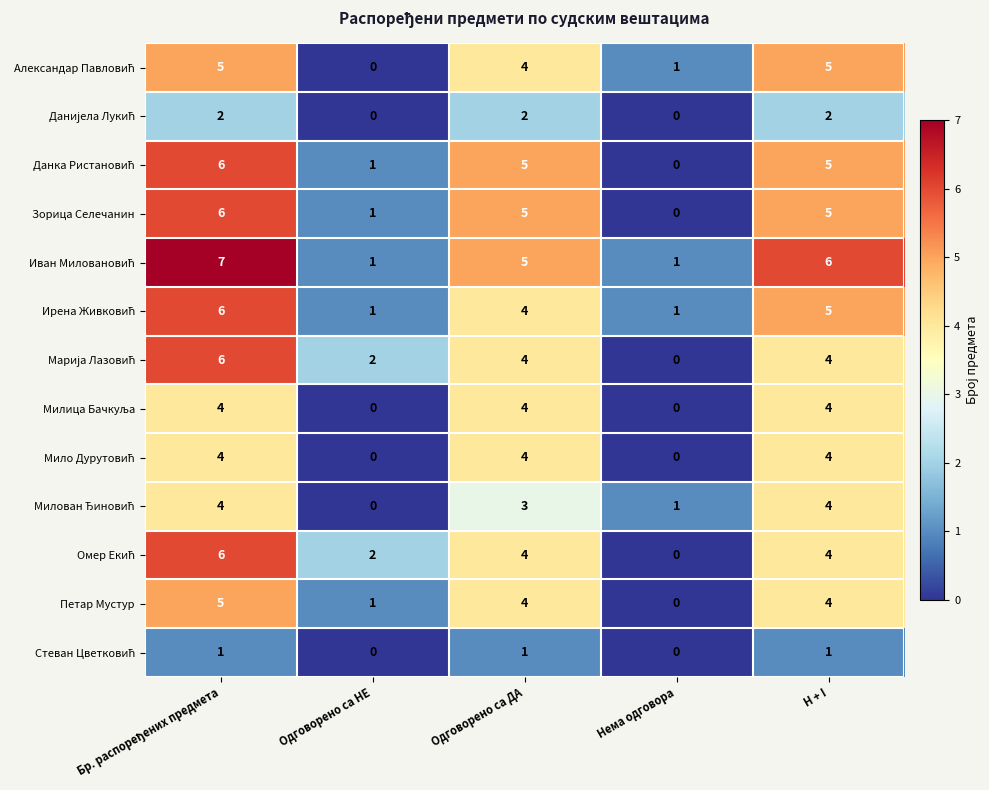

What is the total value across all series at Нема одговора?

4